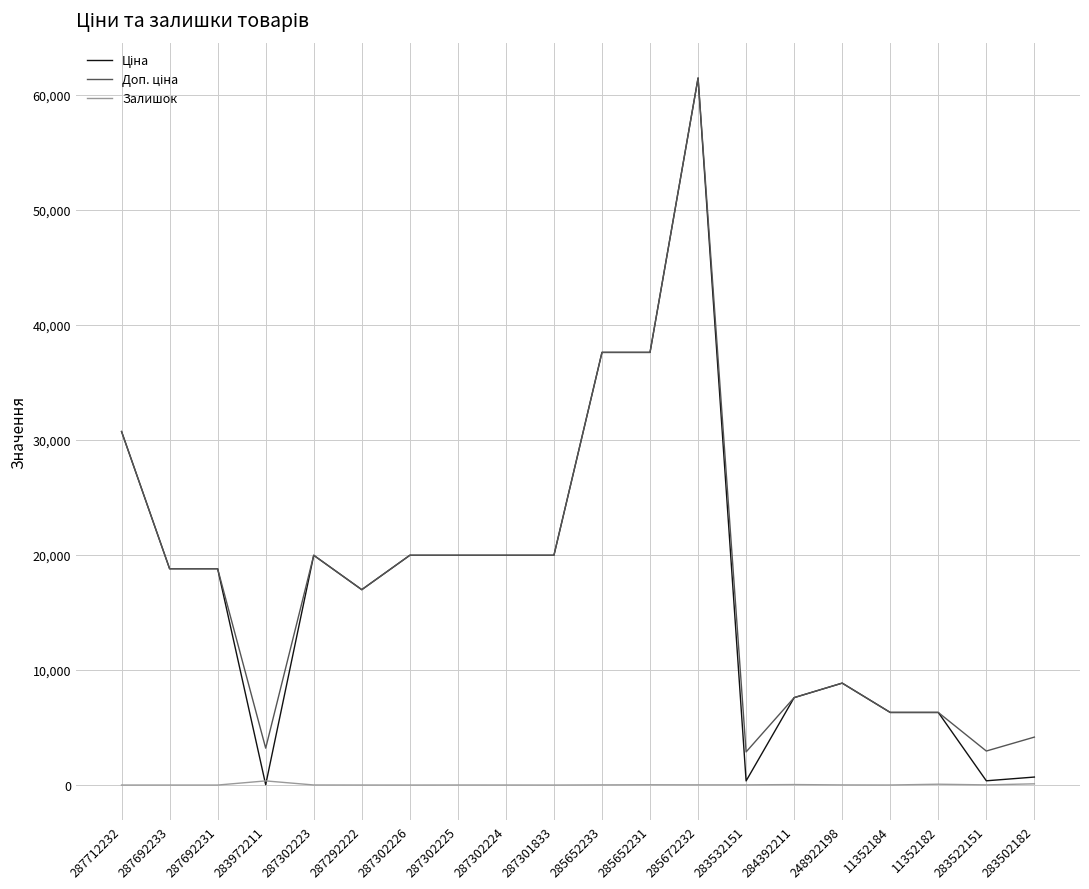

What is the average value of the Залишок series?

34.8